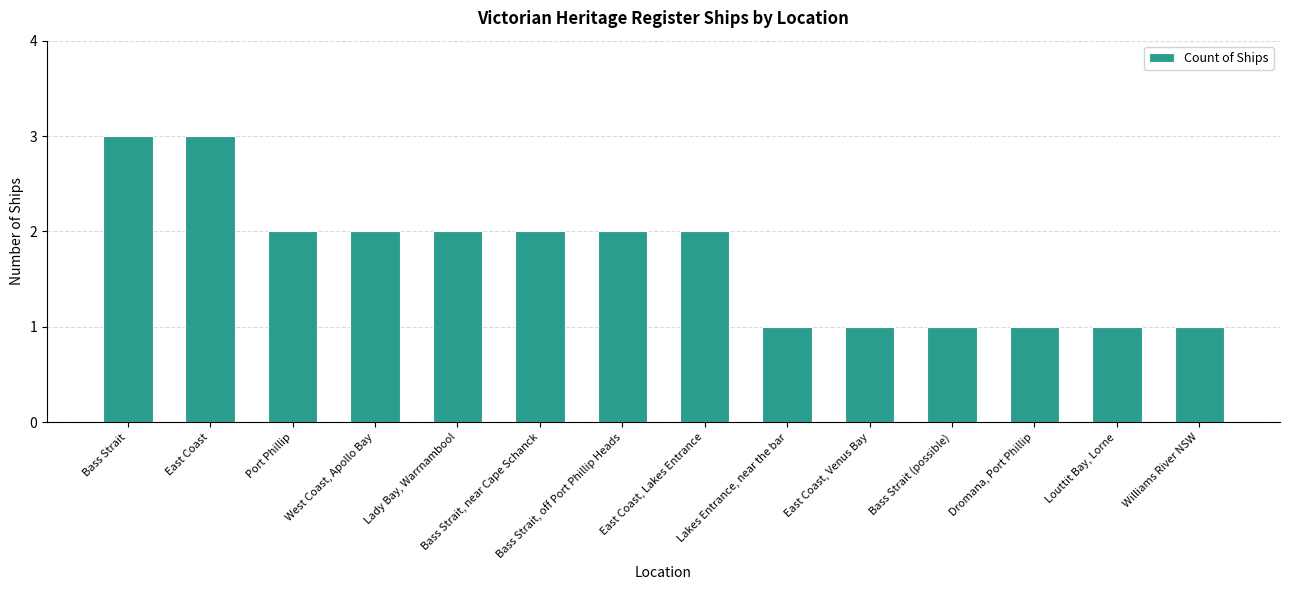

Does the chart contain stacked bars?

No